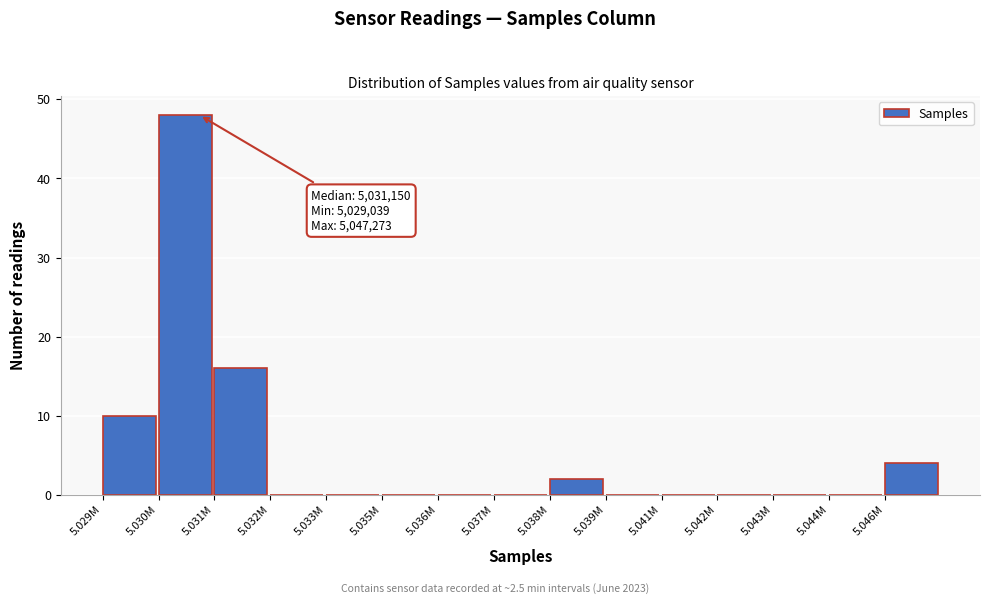

Reading left to right, transcribe all the data shown in this chart.

5.029M=10	5.030M=48	5.031M=16	5.032M=0	5.033M=0	5.035M=0	5.036M=0	5.037M=0	5.038M=2	5.039M=0	5.041M=0	5.042M=0	5.043M=0	5.044M=0	5.046M=4